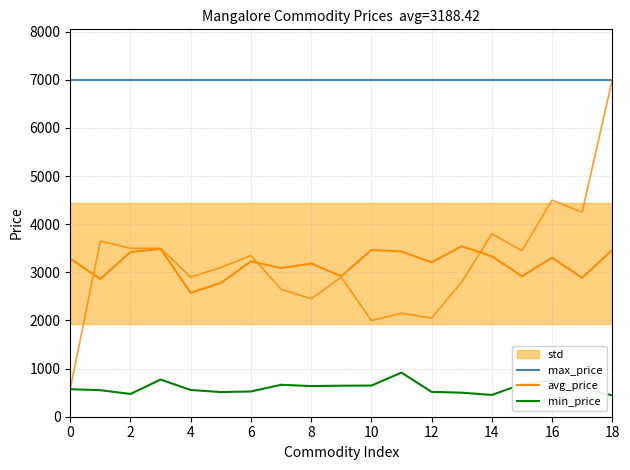

Read the min_price value at 11.

916.4